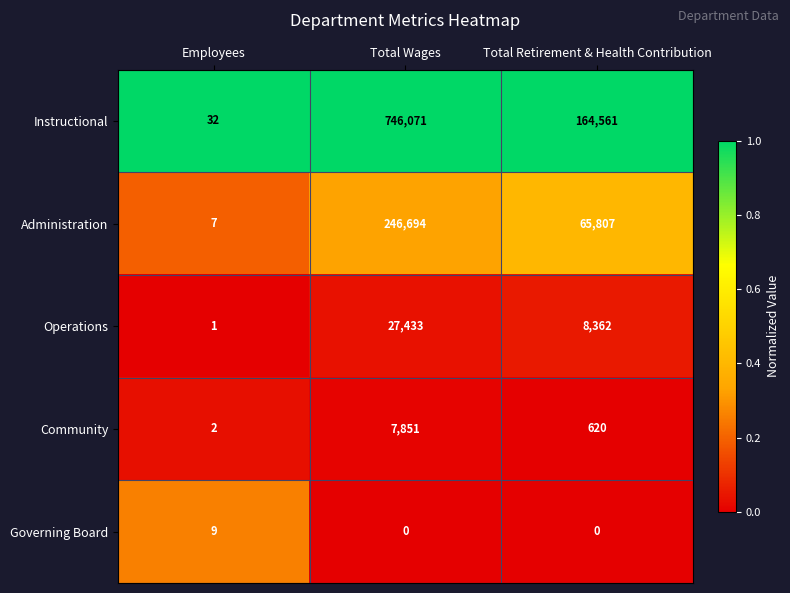

True or false: Community has a value of 7851 at Total Wages.

True